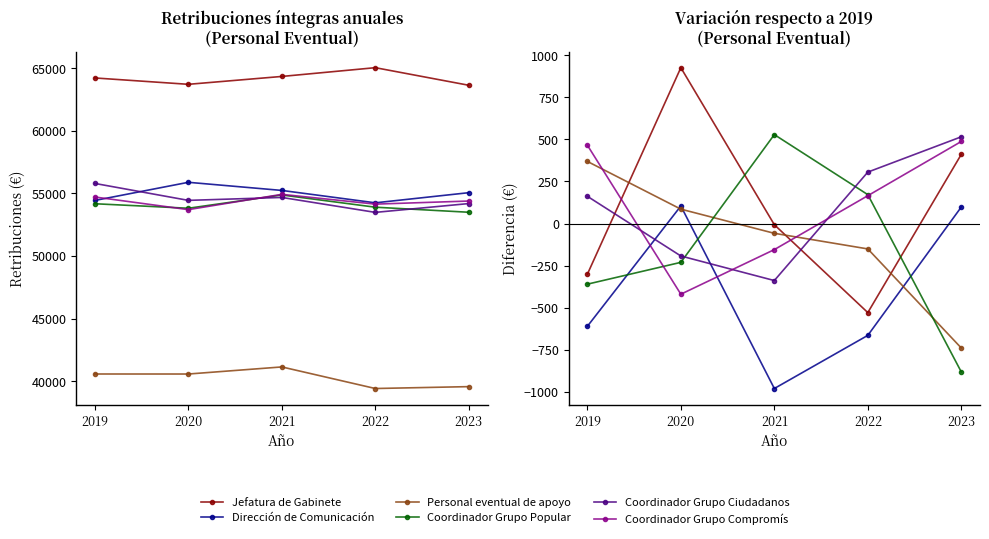

Is the value of Personal eventual de apoyo at 2019 greater than the value of Dirección de Comunicación at 2023?

Yes